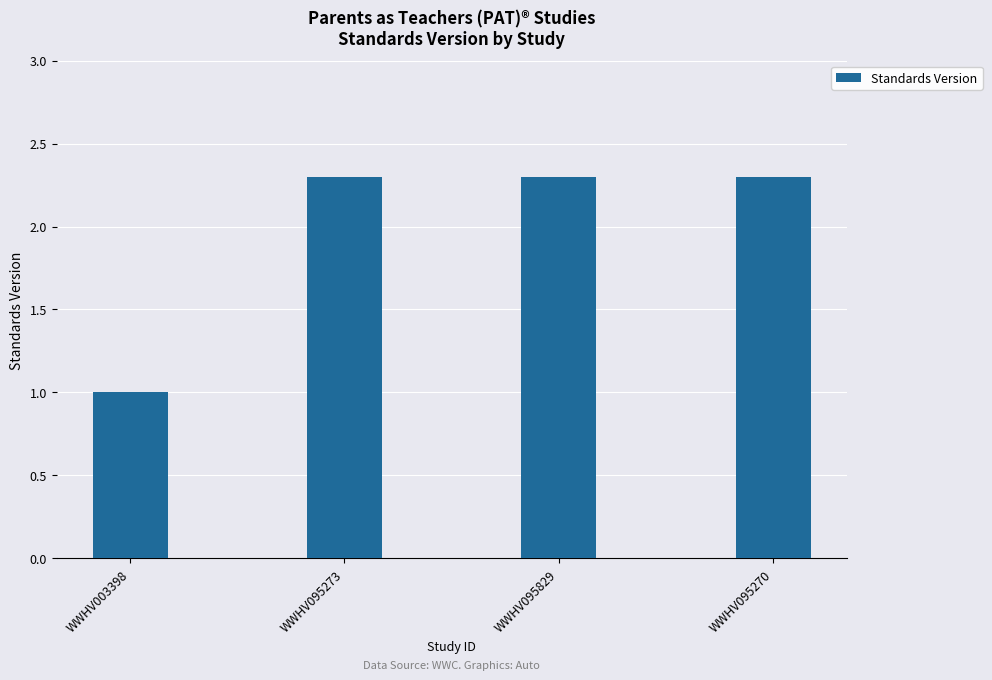

How many values are between 2 and 3?

3